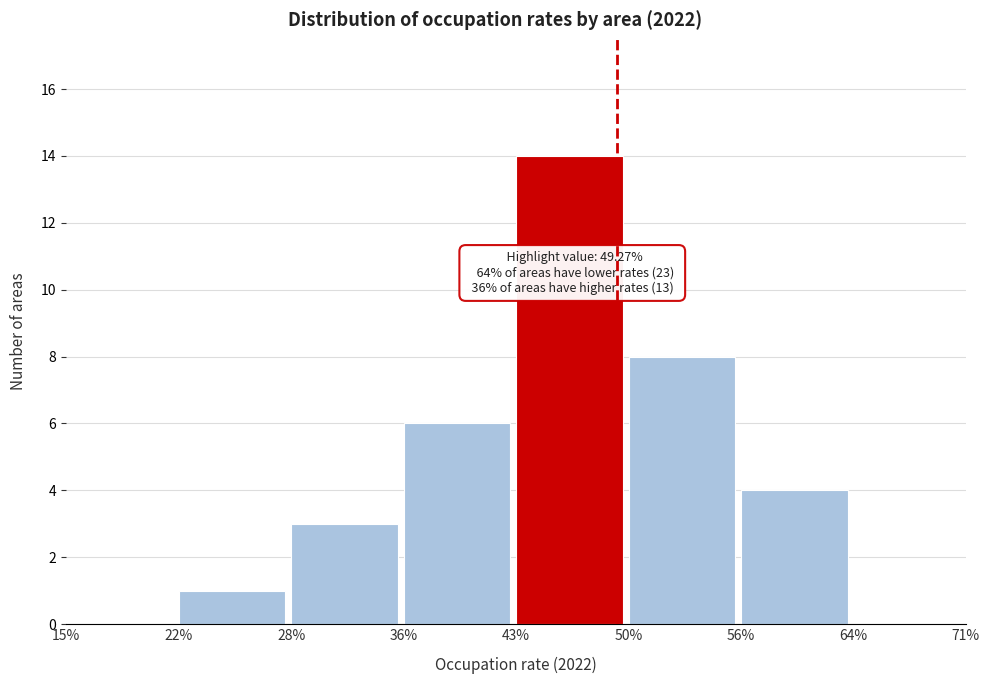

Reading right to left, extract all data points from this chart.

64%=0	56%=4	50%=8	43%=14	36%=6	28%=3	22%=1	15%=0